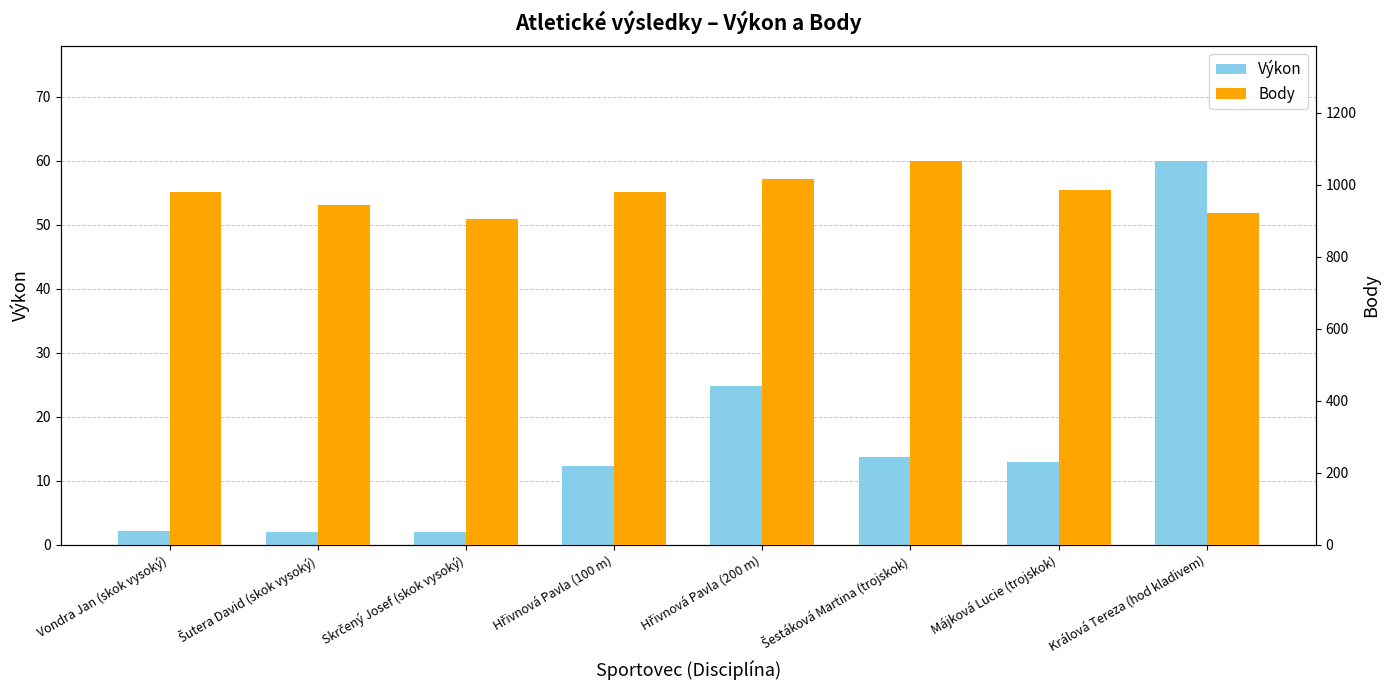

Which series has the largest range (max minus min)?

Body